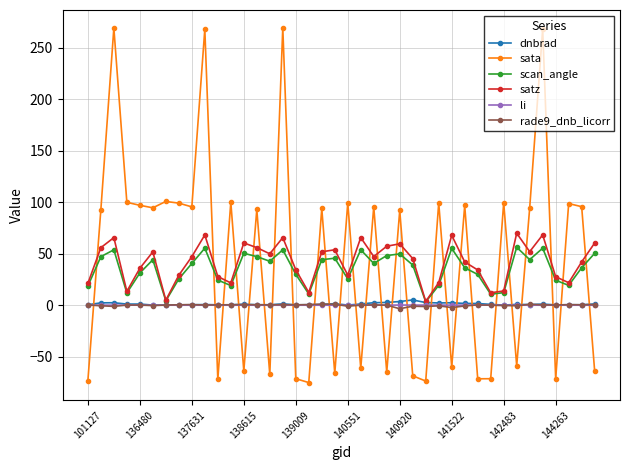

True or false: li has more than 1 points higher than both neighbors.

True